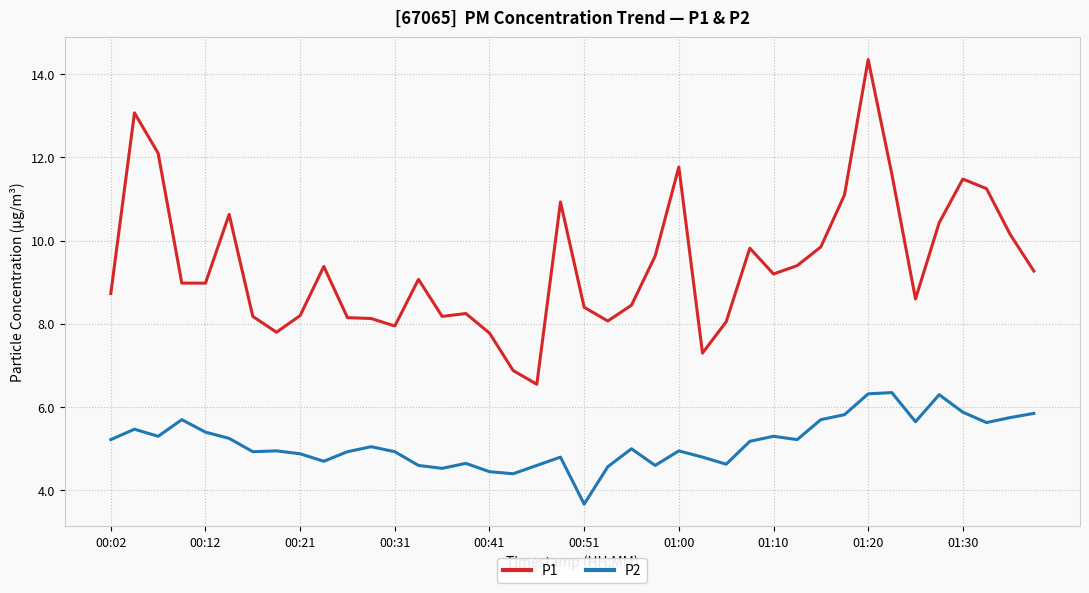

Which series has the widest spread of values?

P1